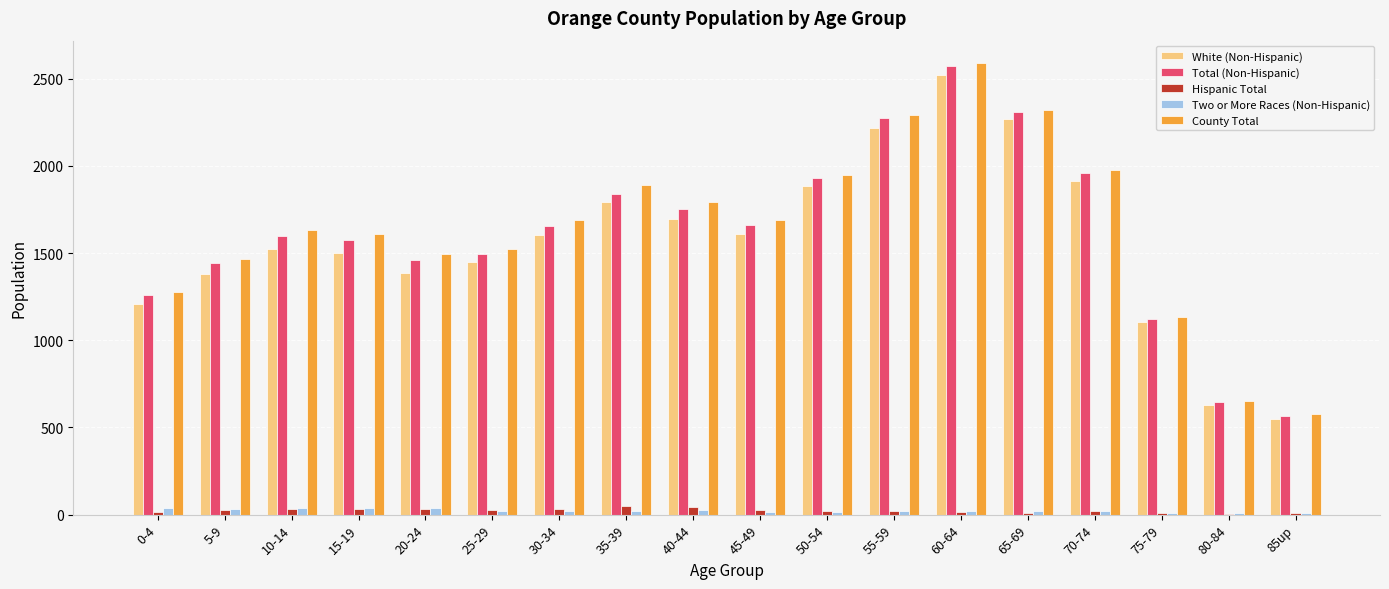

At which label is County Total closest to 1582?

15-19